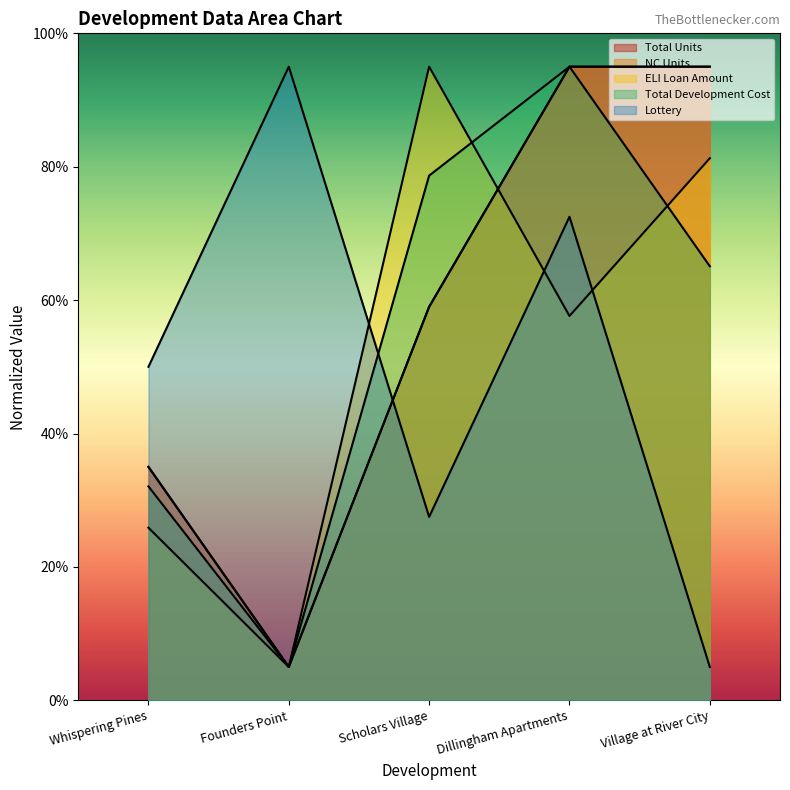

Which series has the largest range (max minus min)?

Total Units